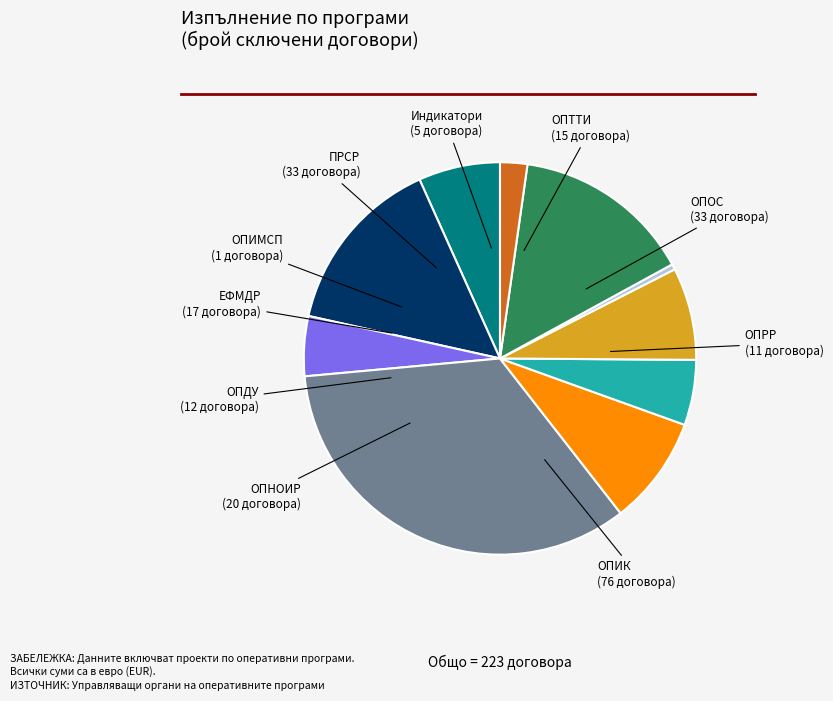

How many slices are in this pie chart?

10